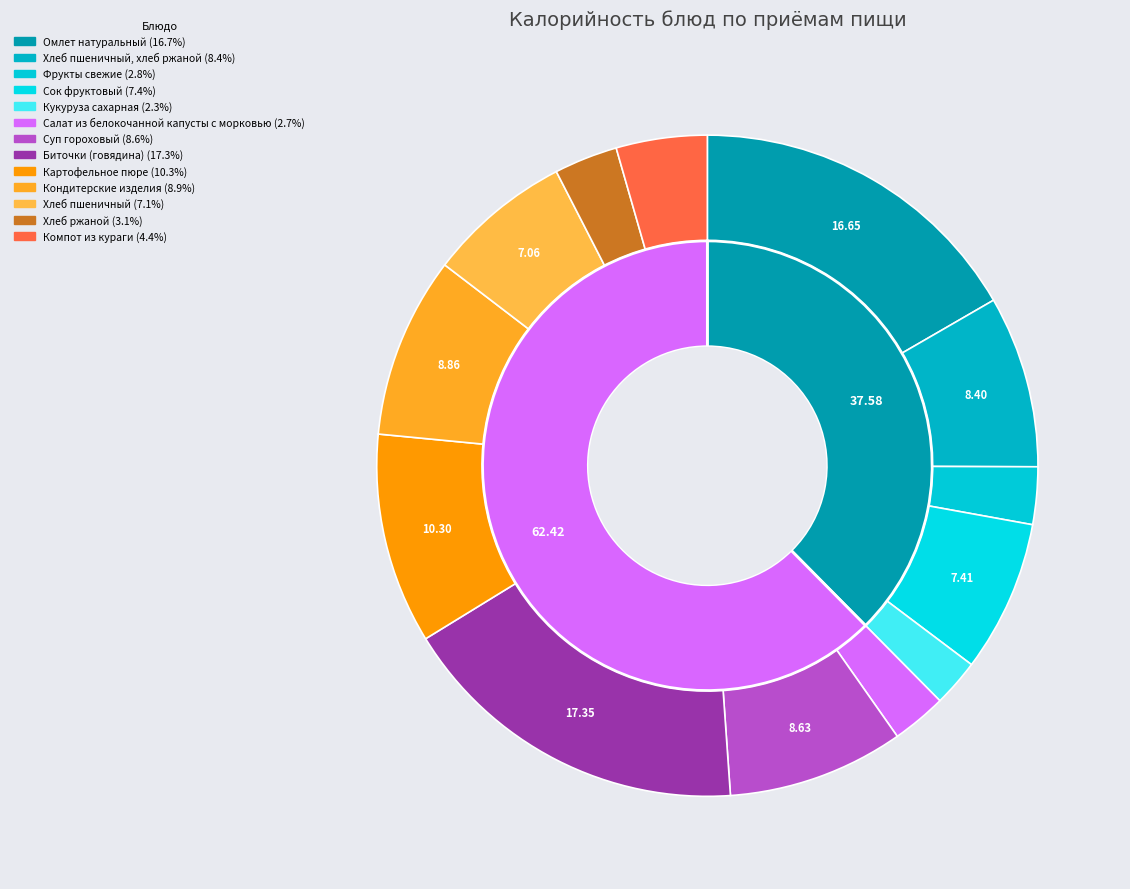

Rank the categories by value from lowest to highest.

Кукуруза сахарная, Салат из белокочанной капусты с морковью, Фрукты свежие, Хлеб ржаной, Компот из кураги, Хлеб пшеничный, Сок фруктовый, Хлеб пшеничный, хлеб ржаной, Суп гороховый, Кондитерские изделия, Картофельное пюре, Омлет натуральный, Биточки (говядина)